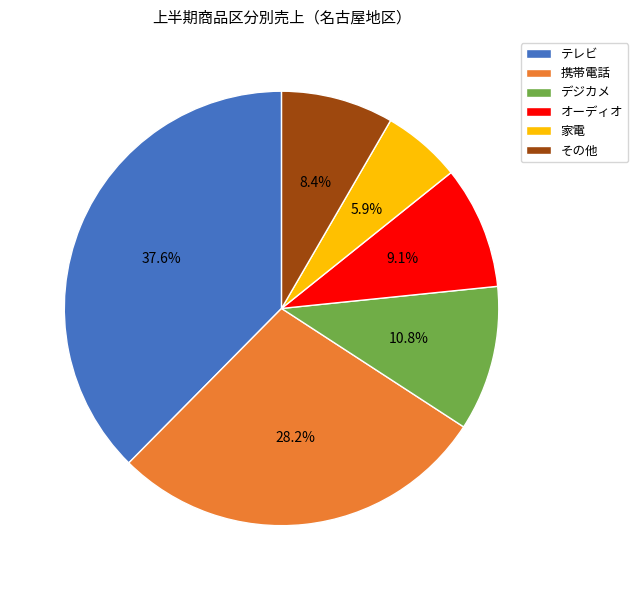

Is there any slice that represents more than half of the pie?

No